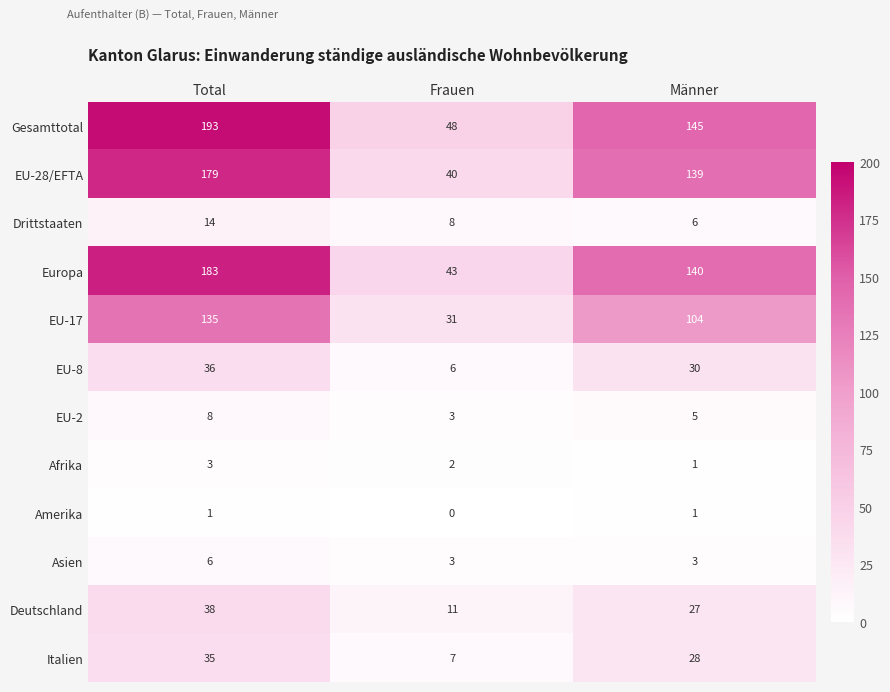

Count the number of categories in the chart.

3